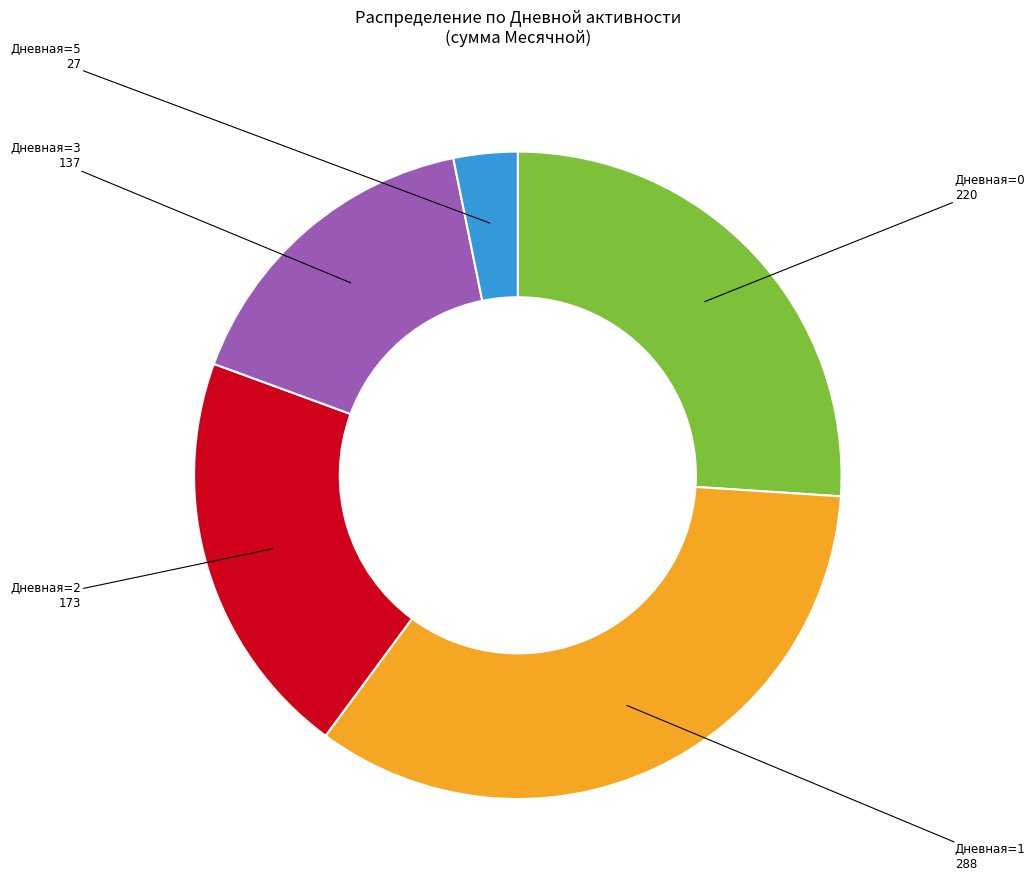

Combined, do Дневная=2 and Дневная=3 account for over 50%?

No